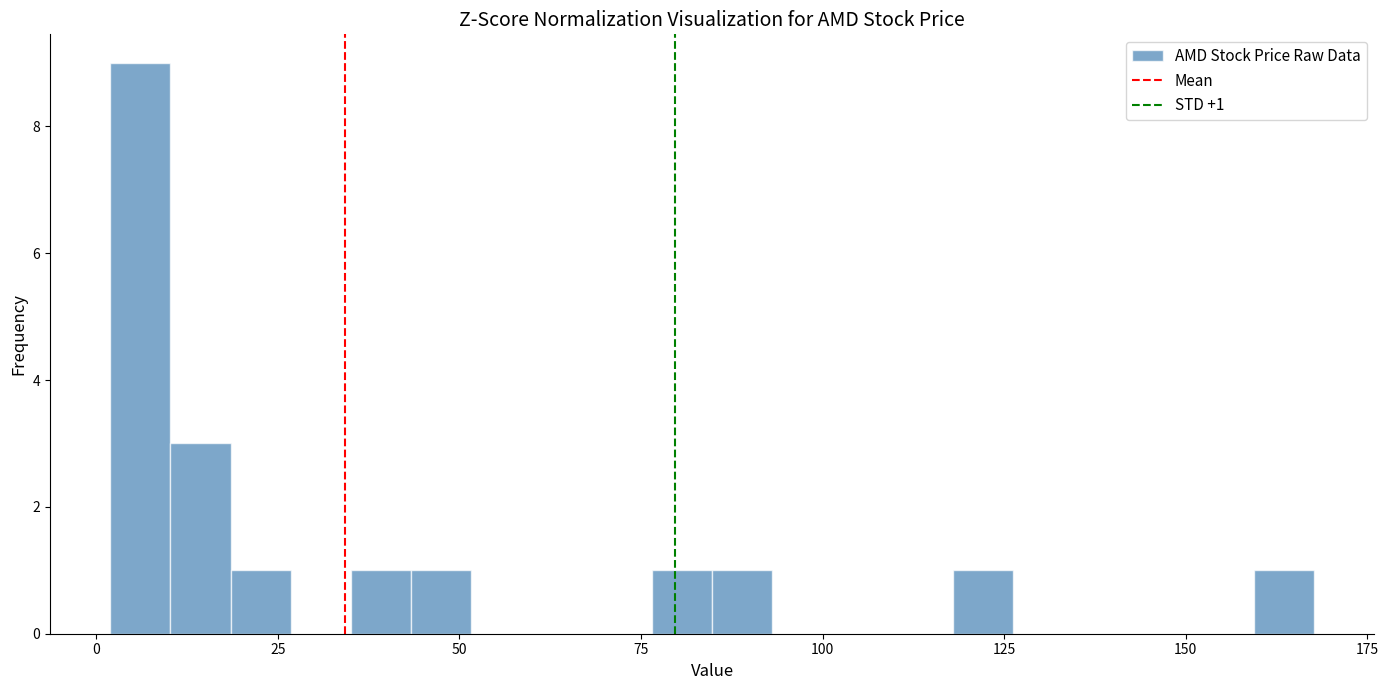

Around what value on the x-axis is the tallest bar? Give the approximate position of its centre, as read against the axis.

5